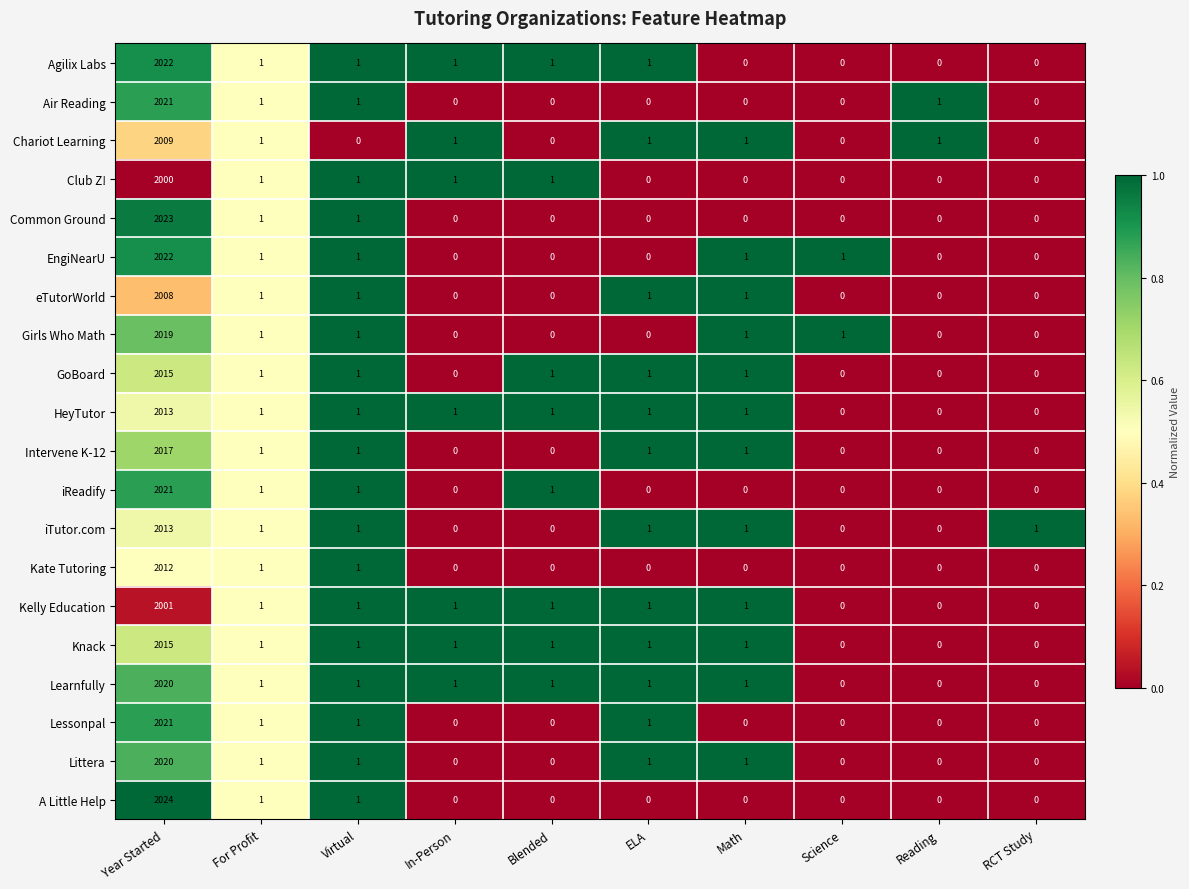

At which label does Girls Who Math first exceed 1?

Year Started